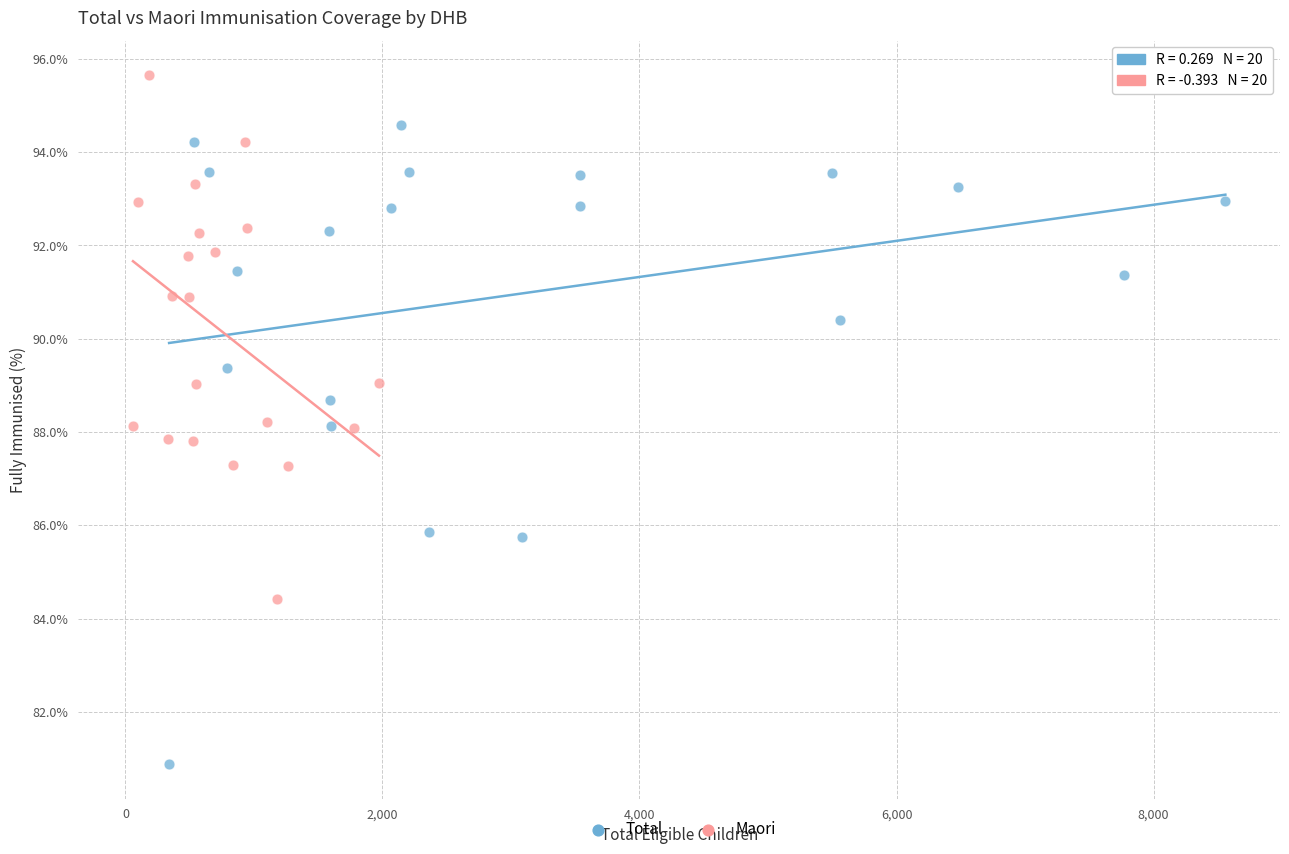

Which series has the widest spread of Y values?

Total